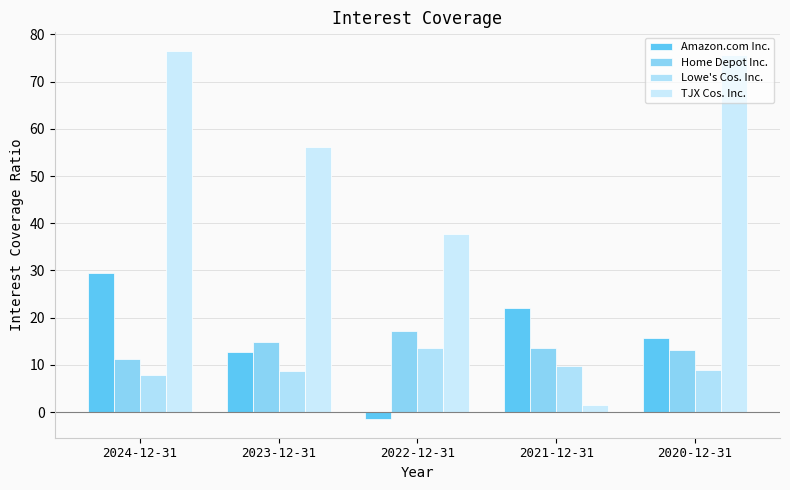

List the labels in order of TJX Cos. Inc. value, smallest first.

2021-12-31, 2022-12-31, 2023-12-31, 2020-12-31, 2024-12-31